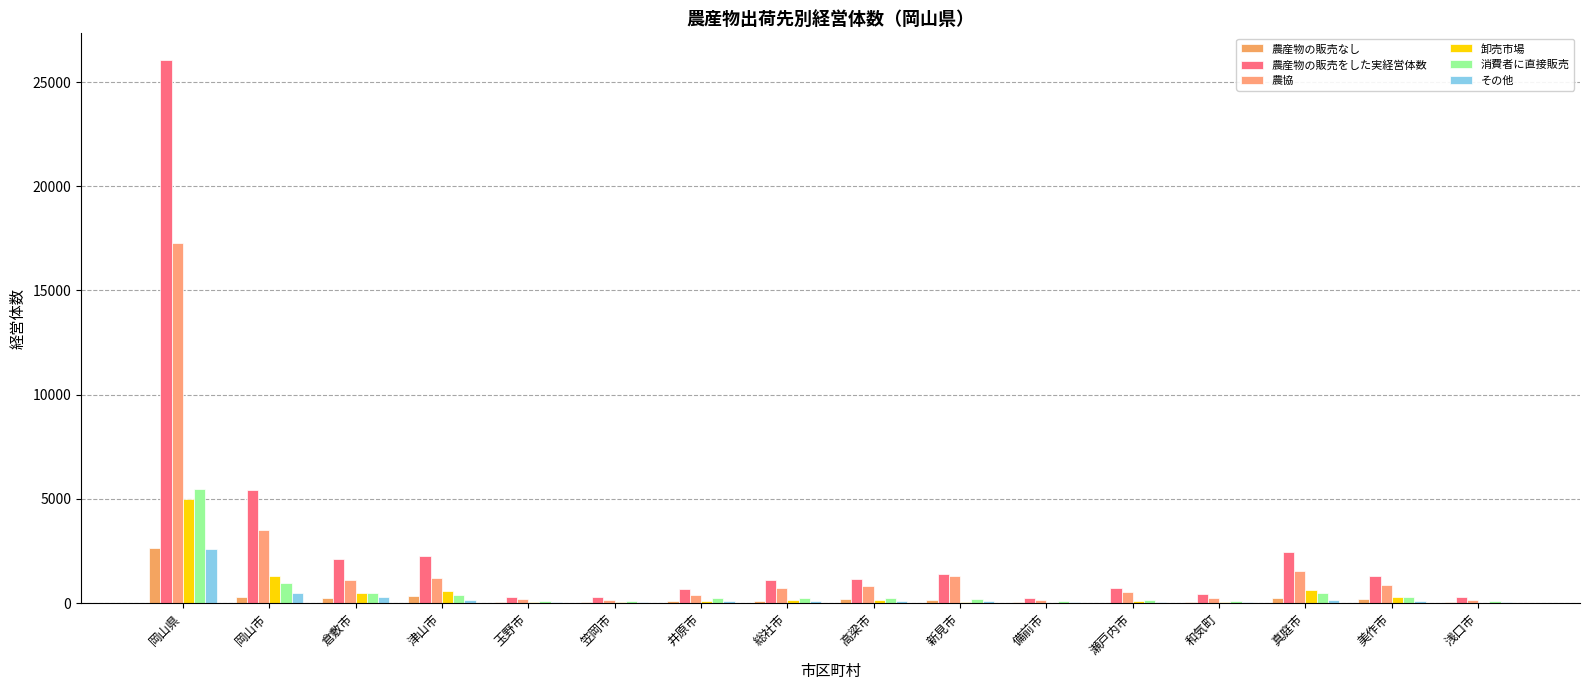

What is the difference between the highest and lowest values at 瀬戸内市?

698